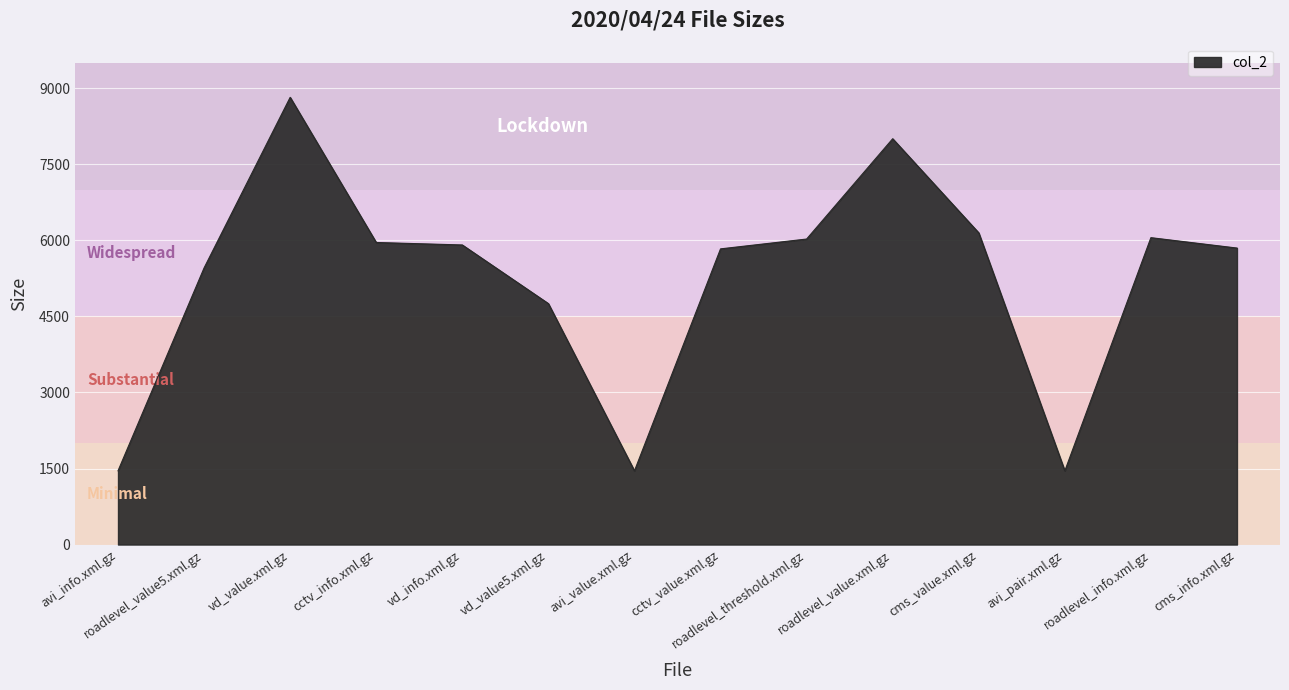

How many values are below 5911?

7